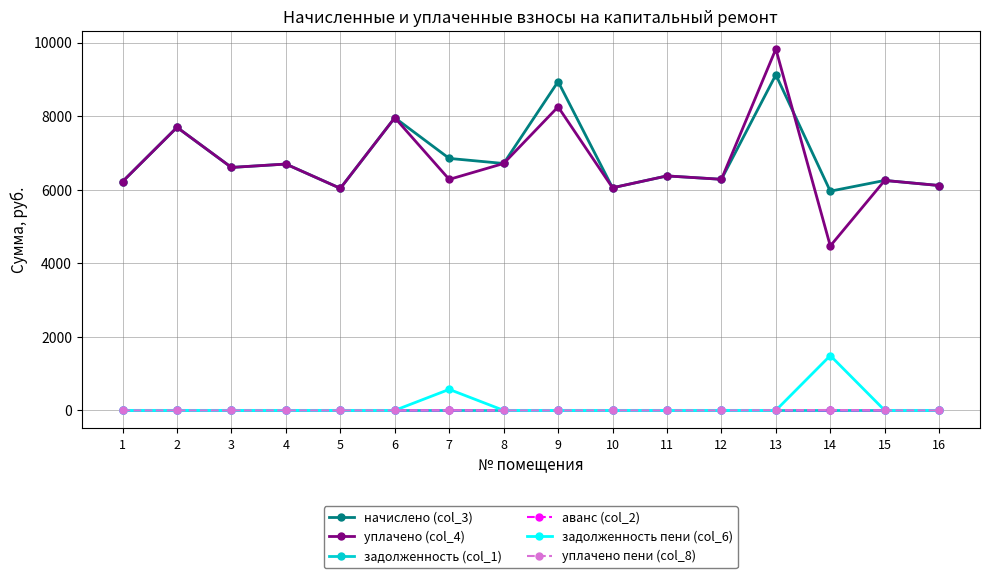

Which series has the widest spread of values?

уплачено (col_4)